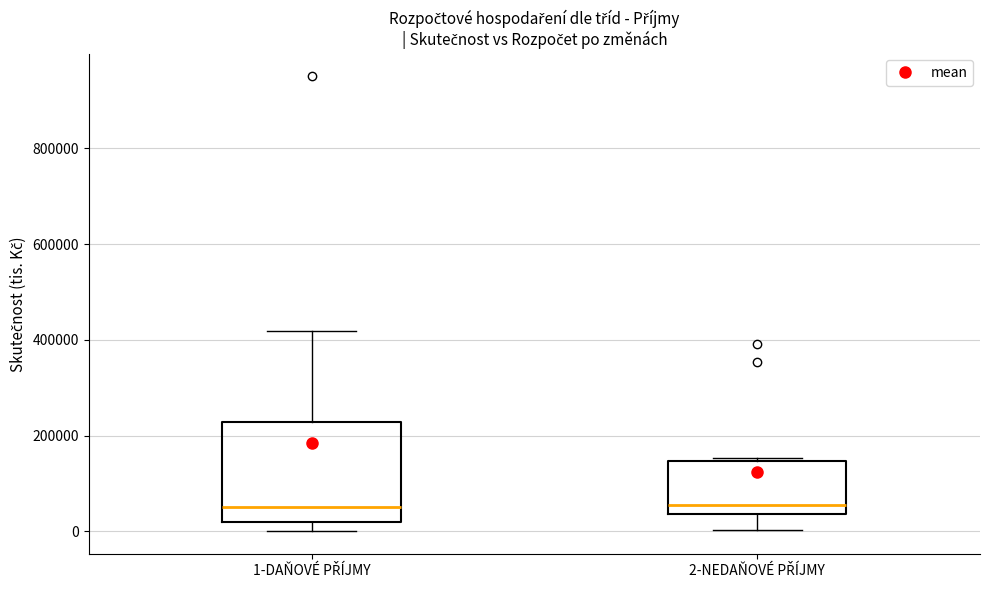

Reading left to right, read every box against the y-axis: the position of its median line, the range the box covers, and the ends of its whiskers. The values are not printed on the chart, so give them approximately, as read against the axis.

1-DAŇOVÉ PŘÍJMY: median 60000, box 20000 to 220000, whiskers 0 to 420000
2-NEDAŇOVÉ PŘÍJMY: median 60000, box 40000 to 140000, whiskers 0 to 160000